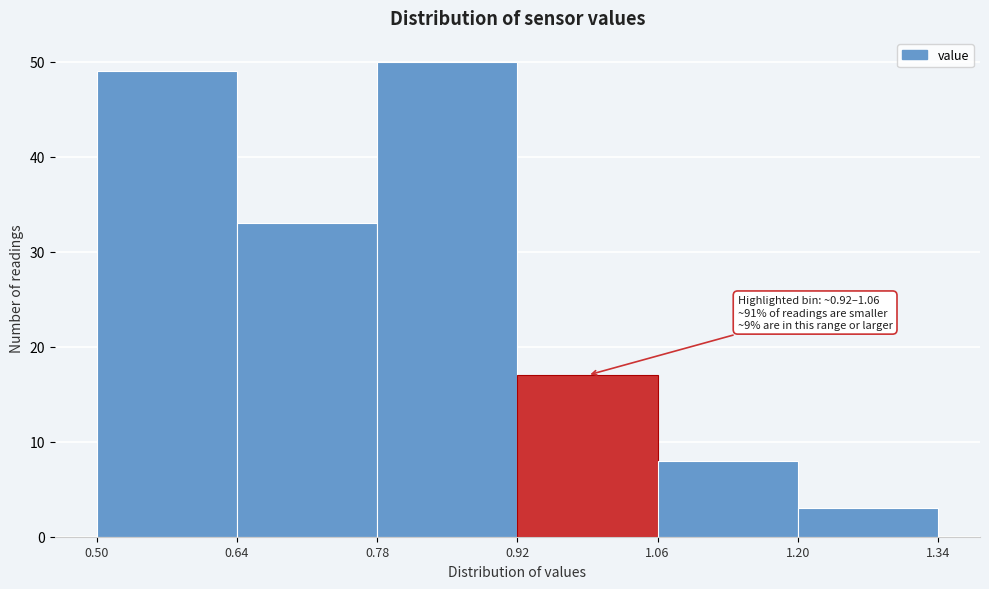

Over which range of the x-axis is the bar tallest?

0.78 to 0.92